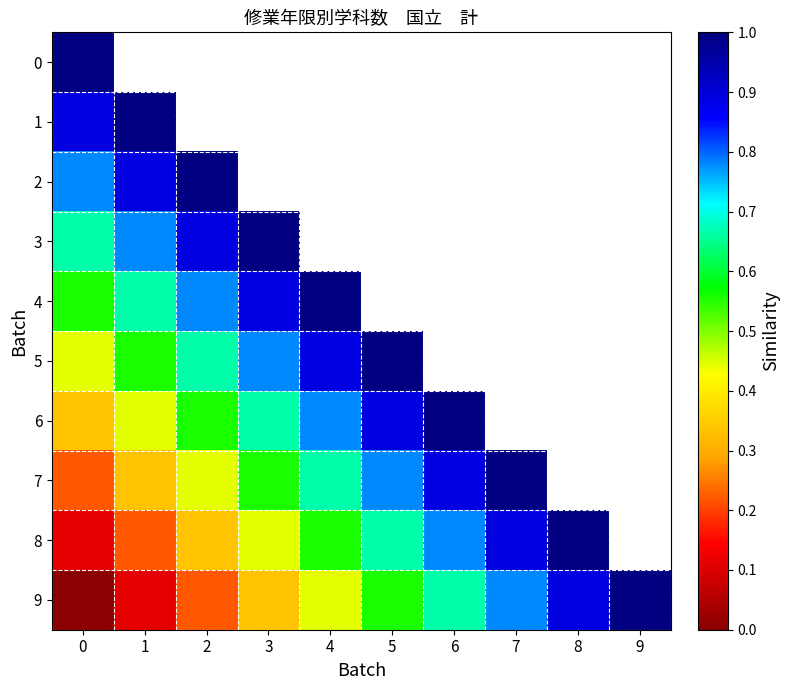

What is the greatest value displayed?

1.0